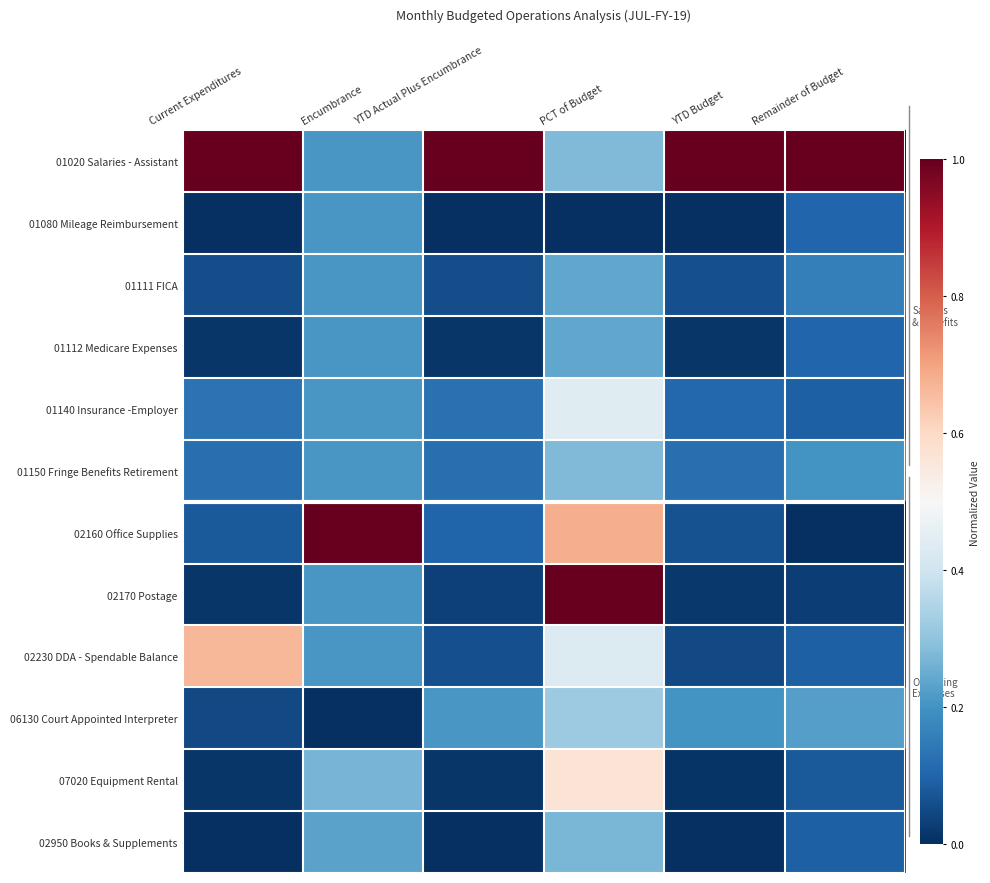

At which category is the sum across all series the highest?

PCT of Budget